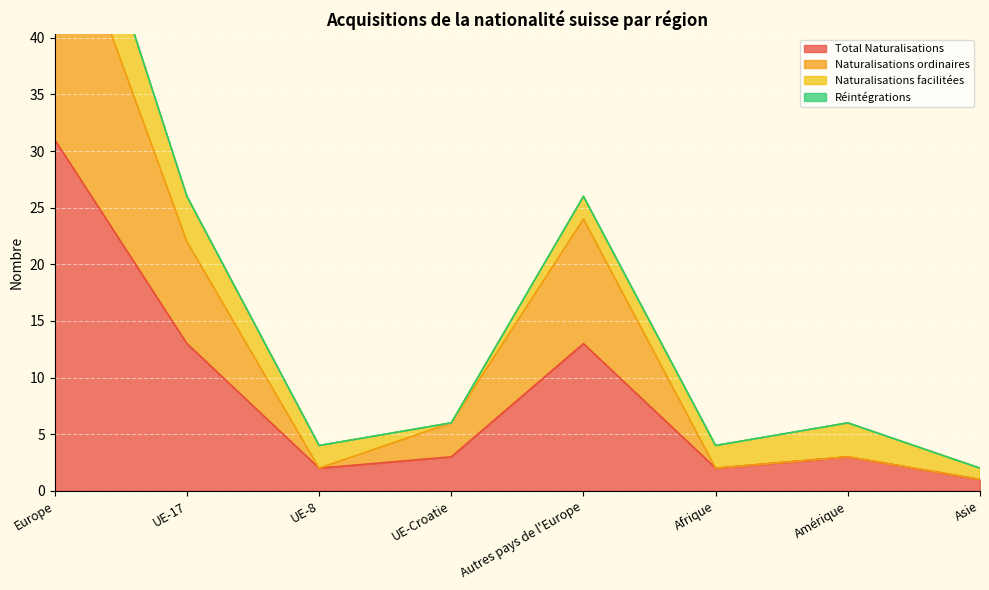

At which category is the sum across all series the highest?

Europe